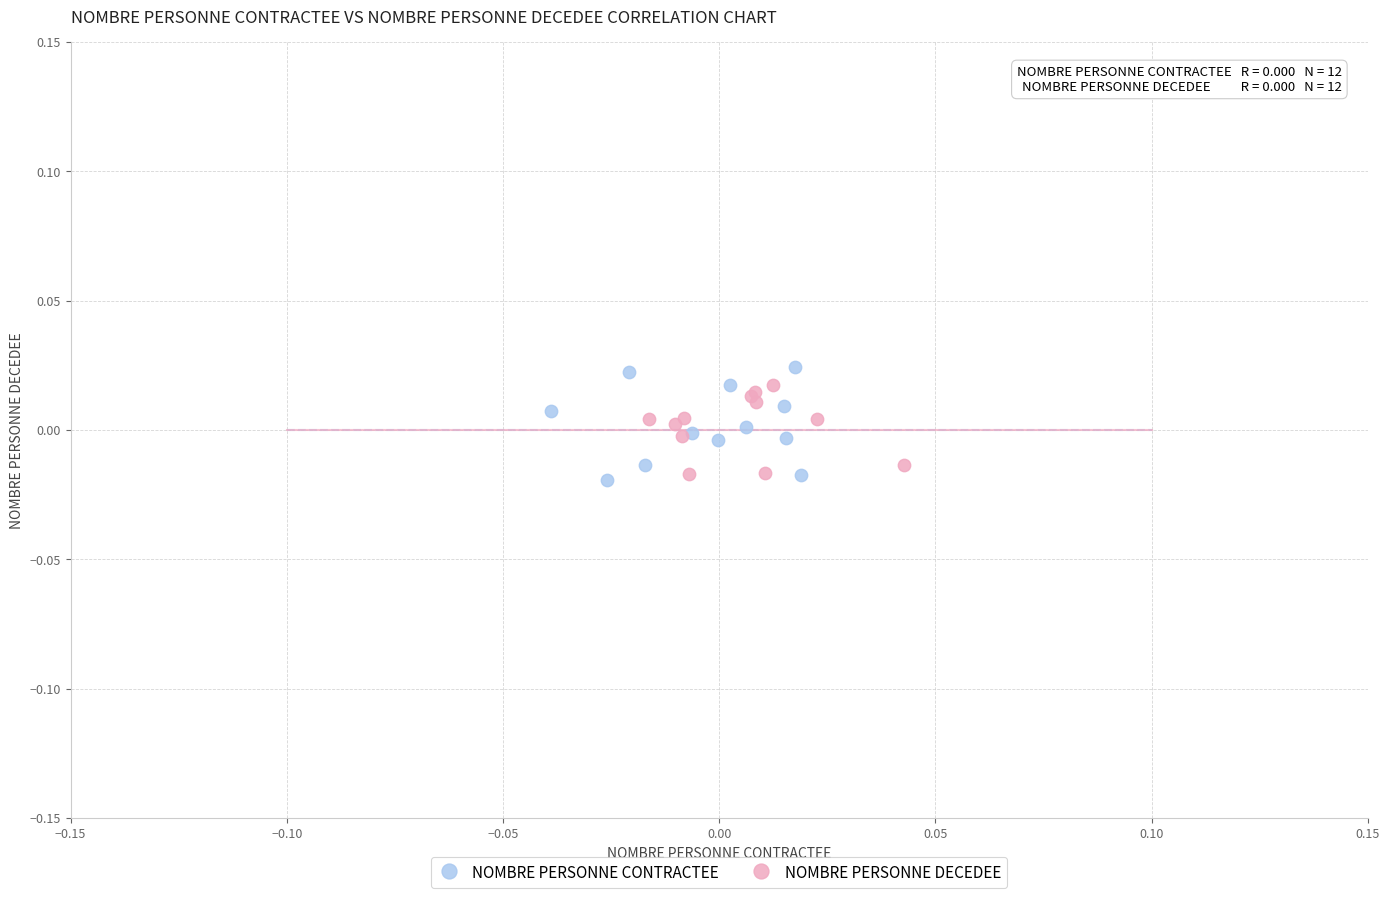

Which series has the largest Y range (max minus min)?

NOMBRE PERSONNE CONTRACTEE